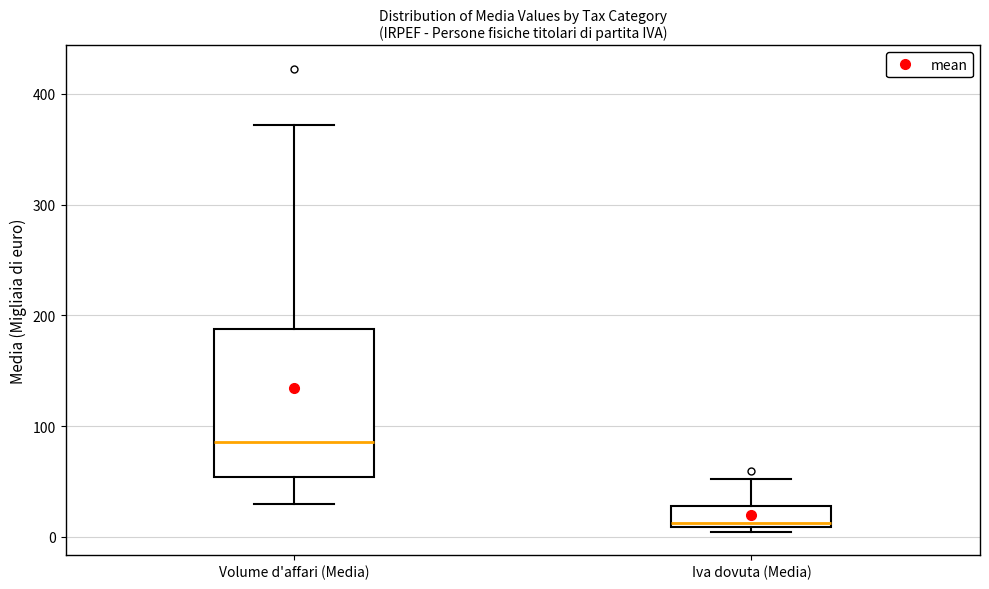

Reading left to right, read every box against the y-axis: the position of its median line, the range the box covers, and the ends of its whiskers. The values are not printed on the chart, so give them approximately, as read against the axis.

Volume d'affari (Media): median 90, box 50 to 190, whiskers 30 to 370
Iva dovuta (Media): median 10 (just above the box's lower edge), box 10 to 30, whiskers 0 to 50